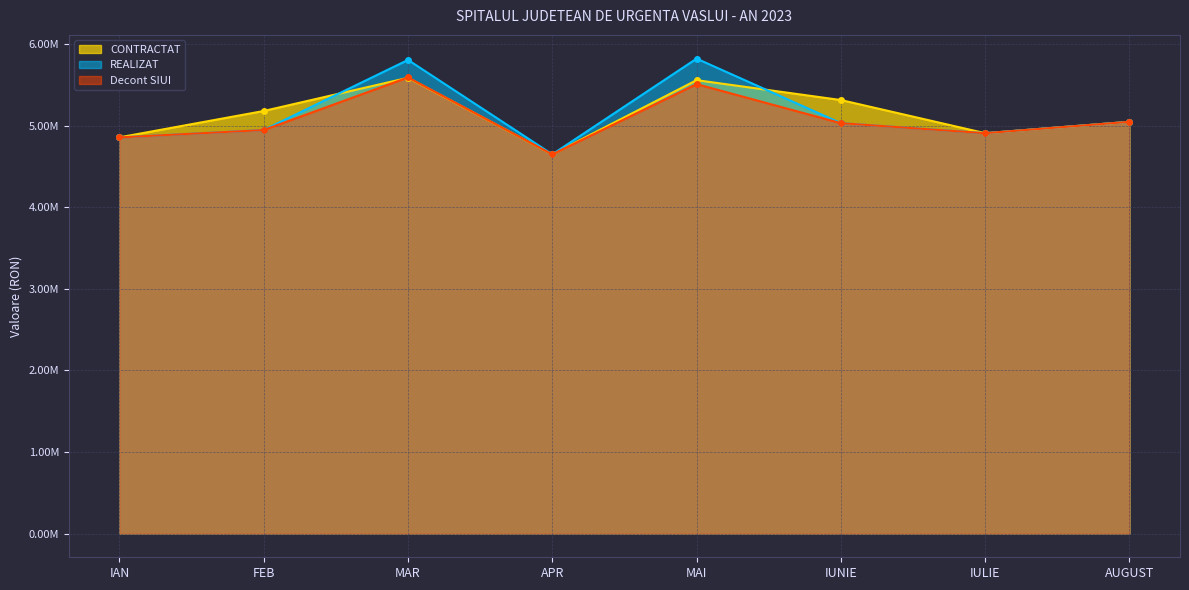

How many lines are shown in the chart?

3